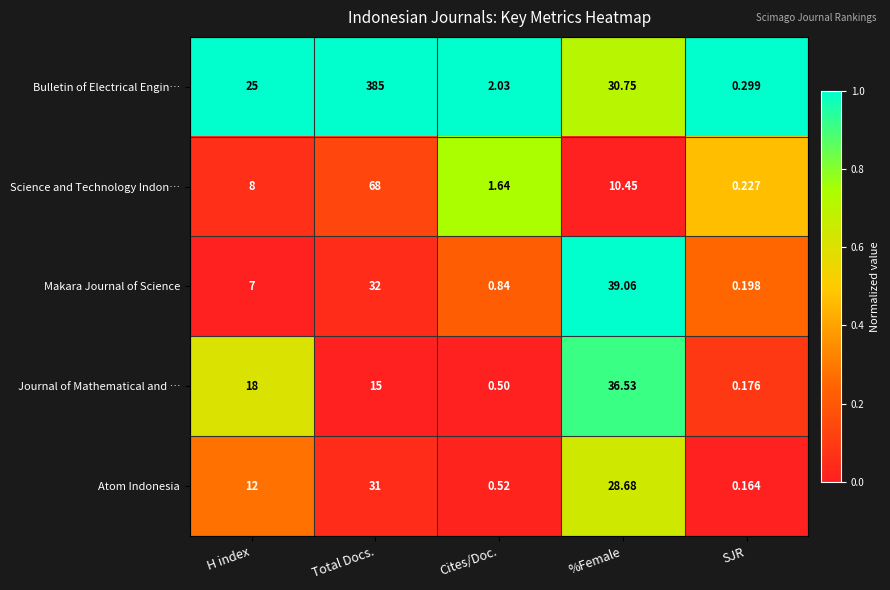

Which category has the lowest value in the Atom Indonesia series?

SJR